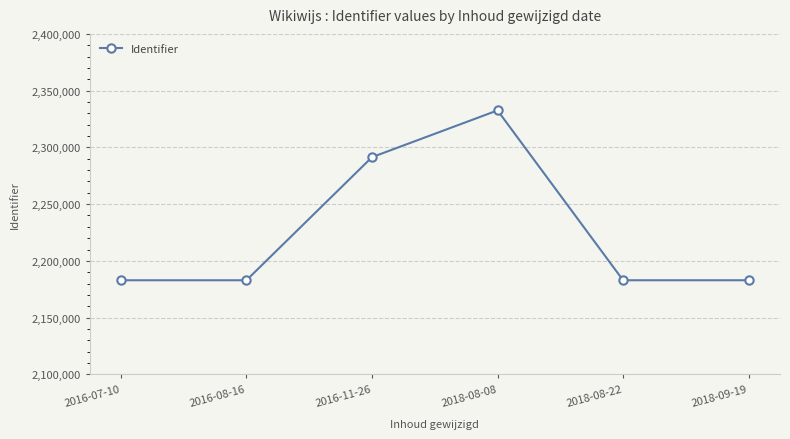

How many interior local valleys (lower than both neighbors) does the data have?

1